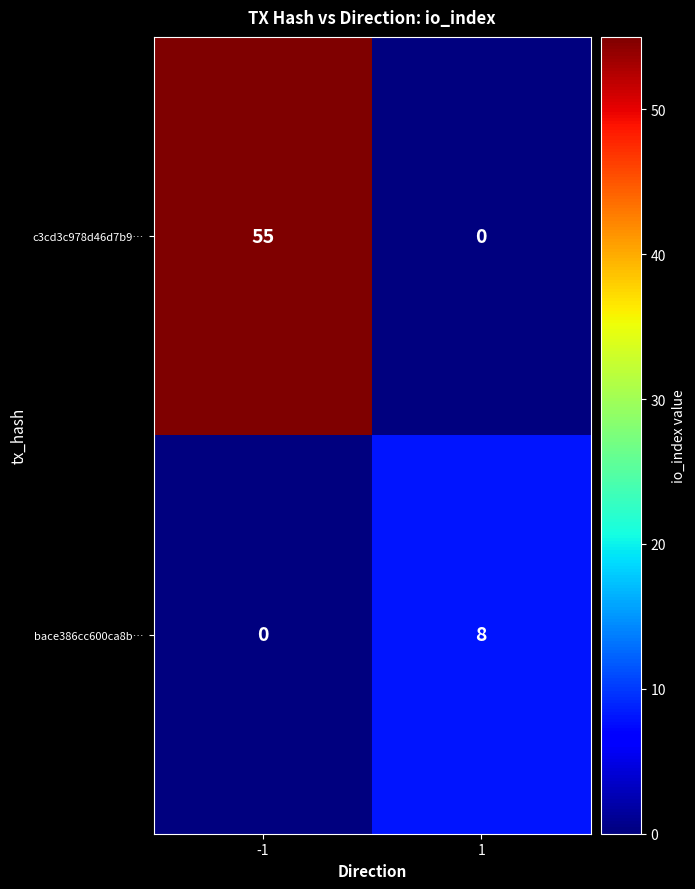

The c3cd3c978d46d7b9… series shows 85 at -1. True or false?

False